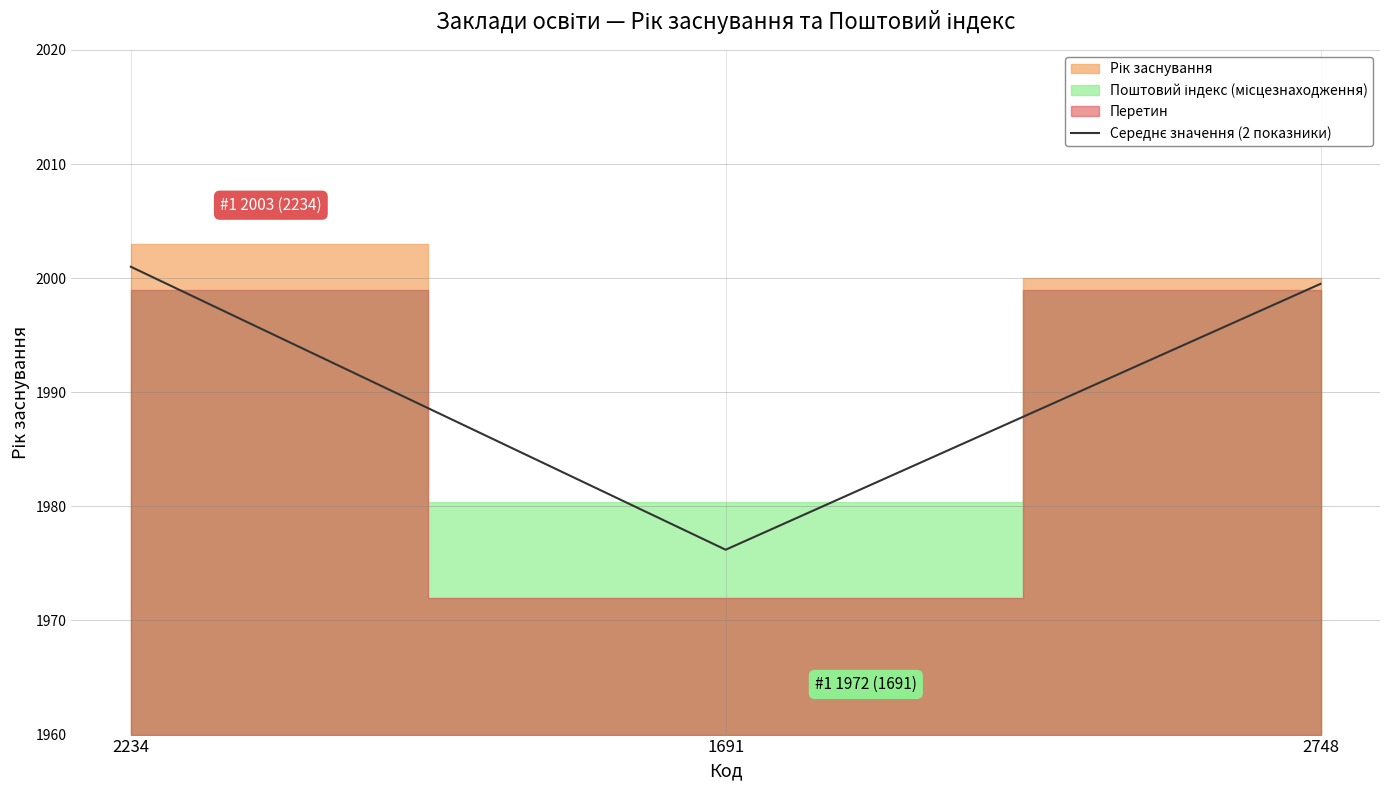

At which label does the data first exceed 1999?

2234